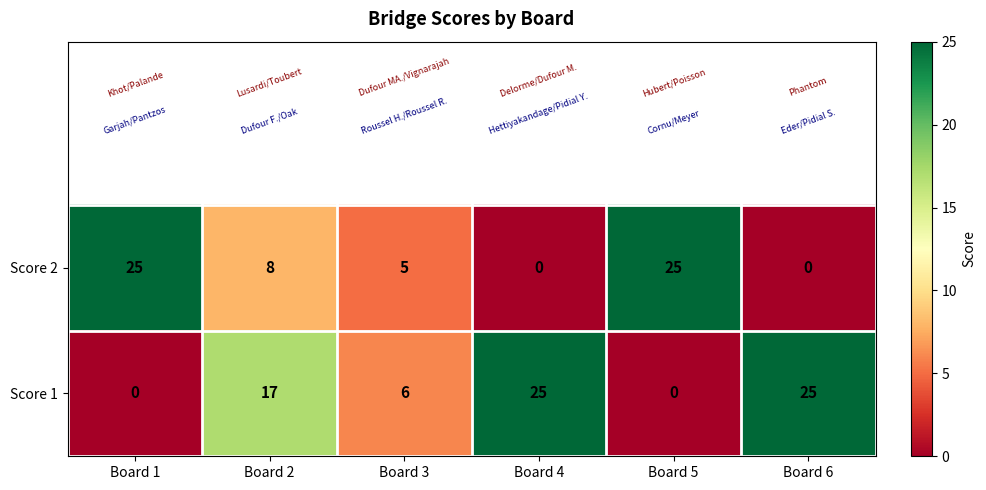

What is the spread (max minus min) of values at Board 5?

25